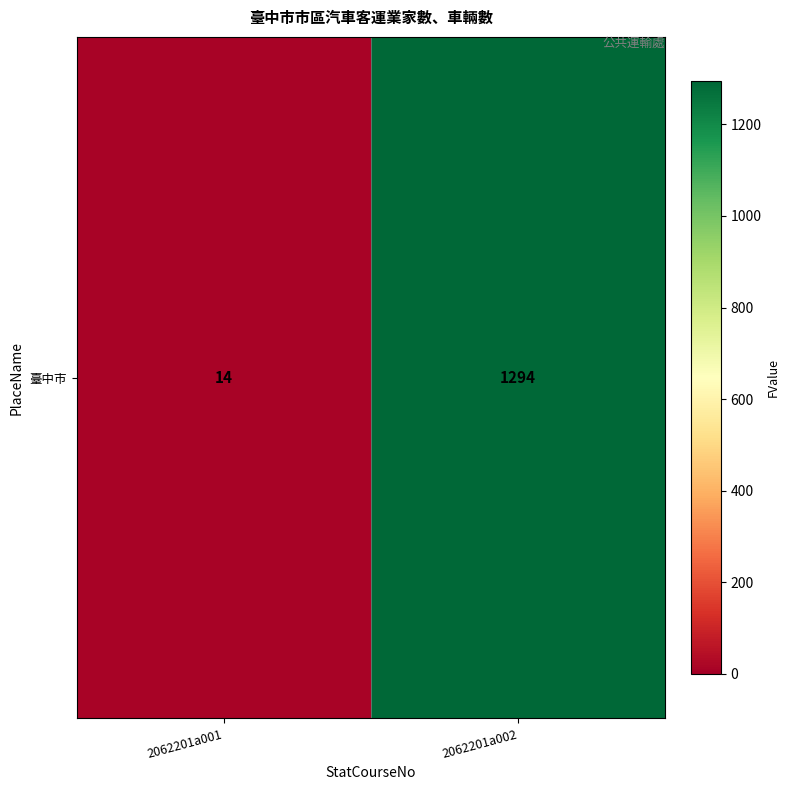

Reading left to right, list all the values displayed in this chart.

14	1294